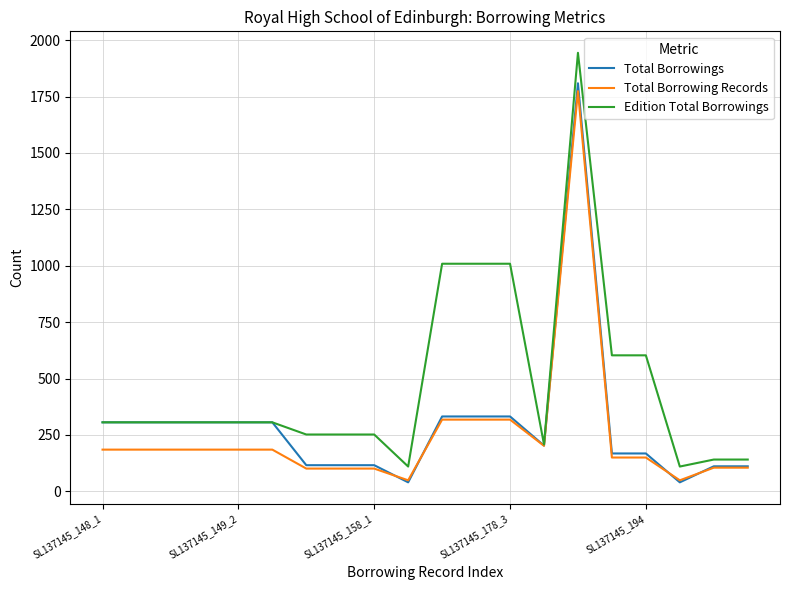

What is the difference between the second highest and minimum values in the Total Borrowings series?

292